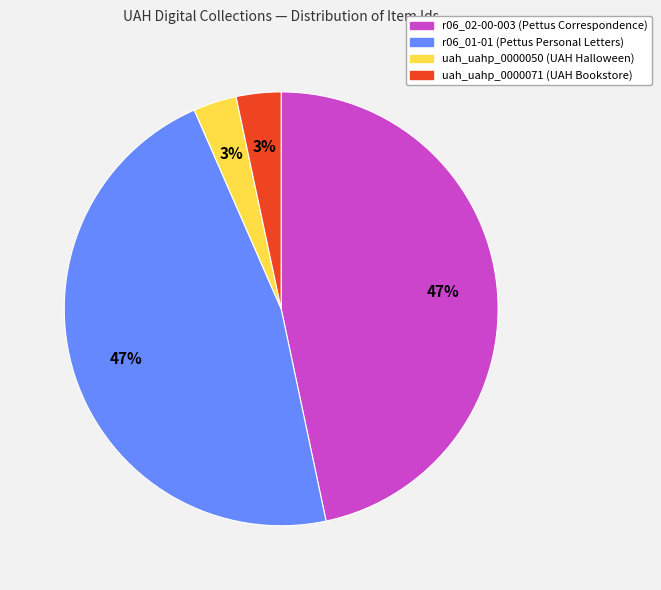

Do r06_02-00-003 (Pettus Correspondence) and r06_01-01 (Pettus Personal Letters) together represent more than half of the pie?

Yes